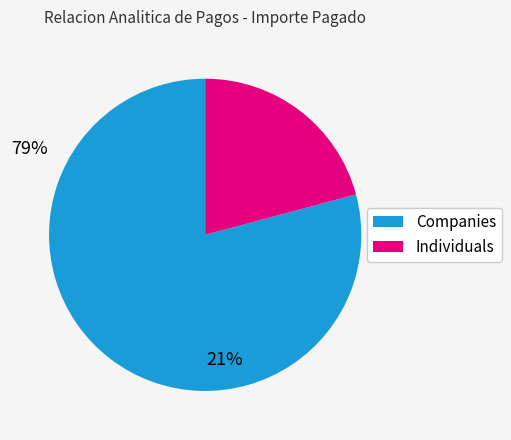

Is there a majority slice in this chart?

Yes